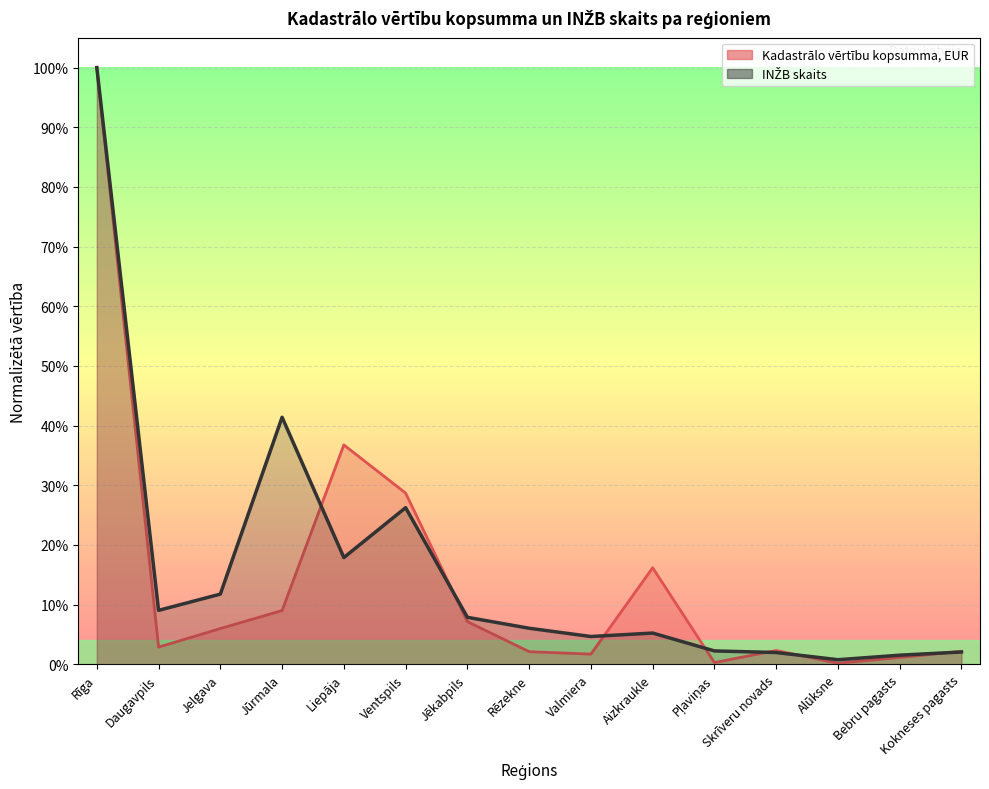

How many lines are shown in the chart?

2